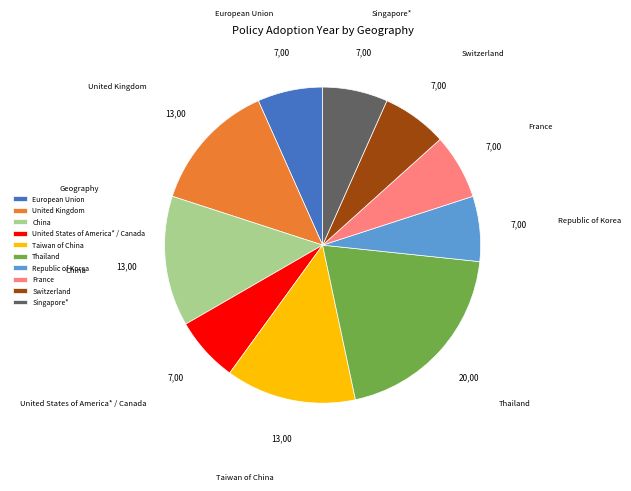

Do European Union and Thailand together represent more than half of the pie?

No